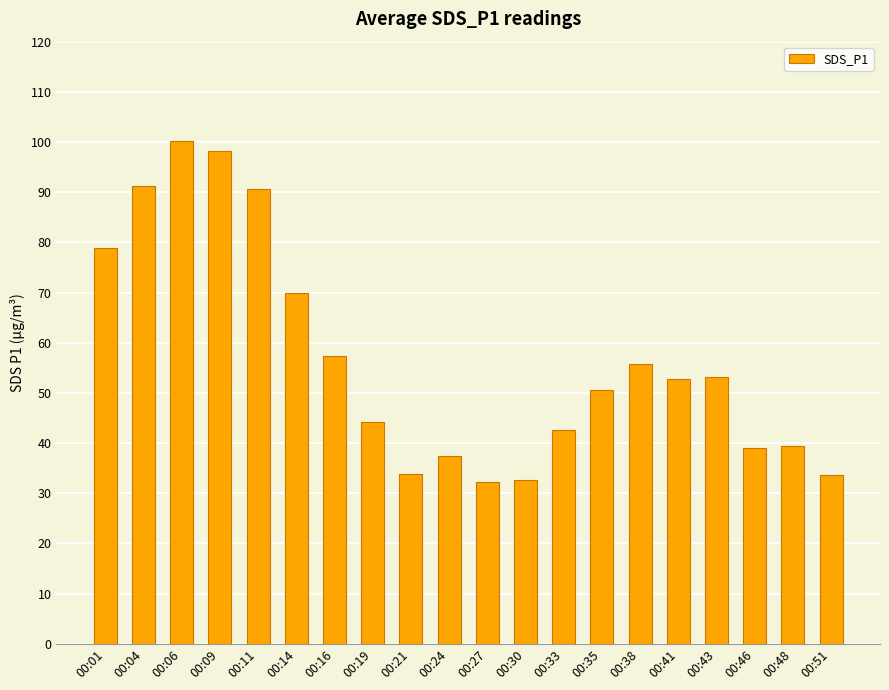

What is the ratio of the value at 00:33 to the value at 00:46?

1.1